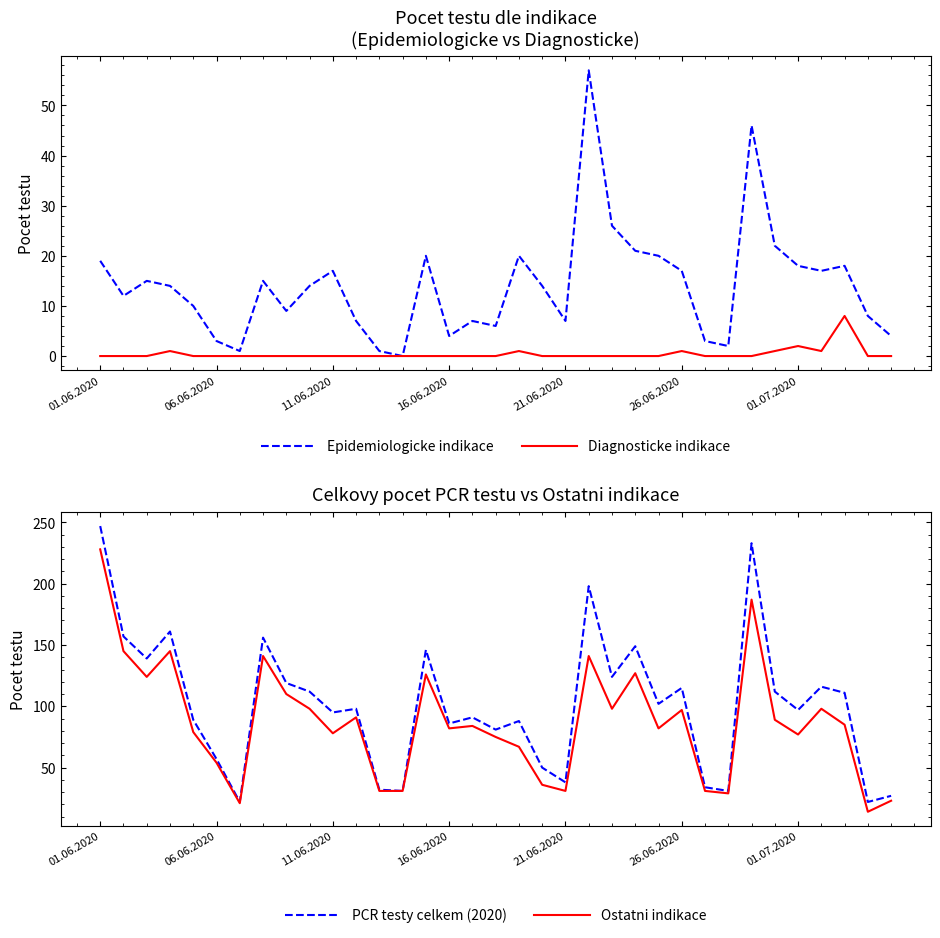

What is the difference between the highest and lowest values at 8?

119